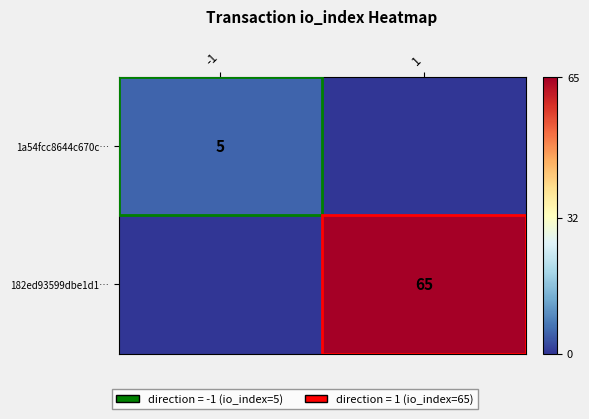

Which series has the largest total across all categories?

182ed93599dbe1d1…